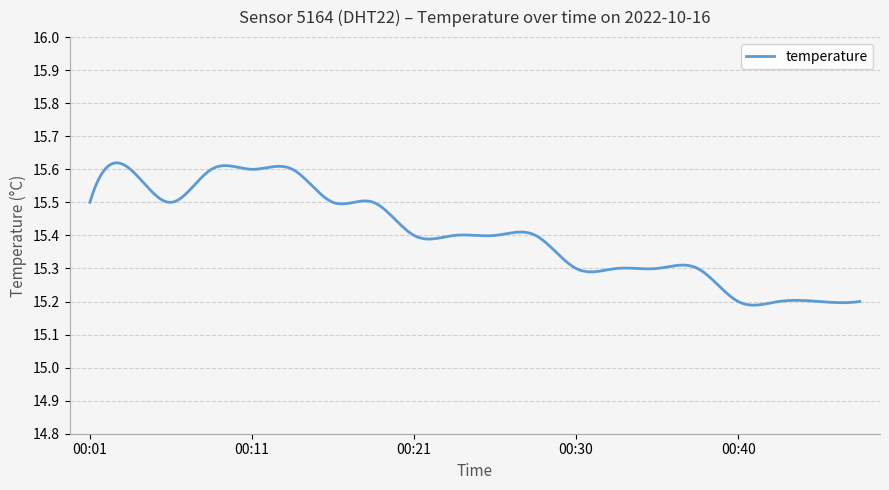

What is the difference between the maximum and minimum values?

0.4